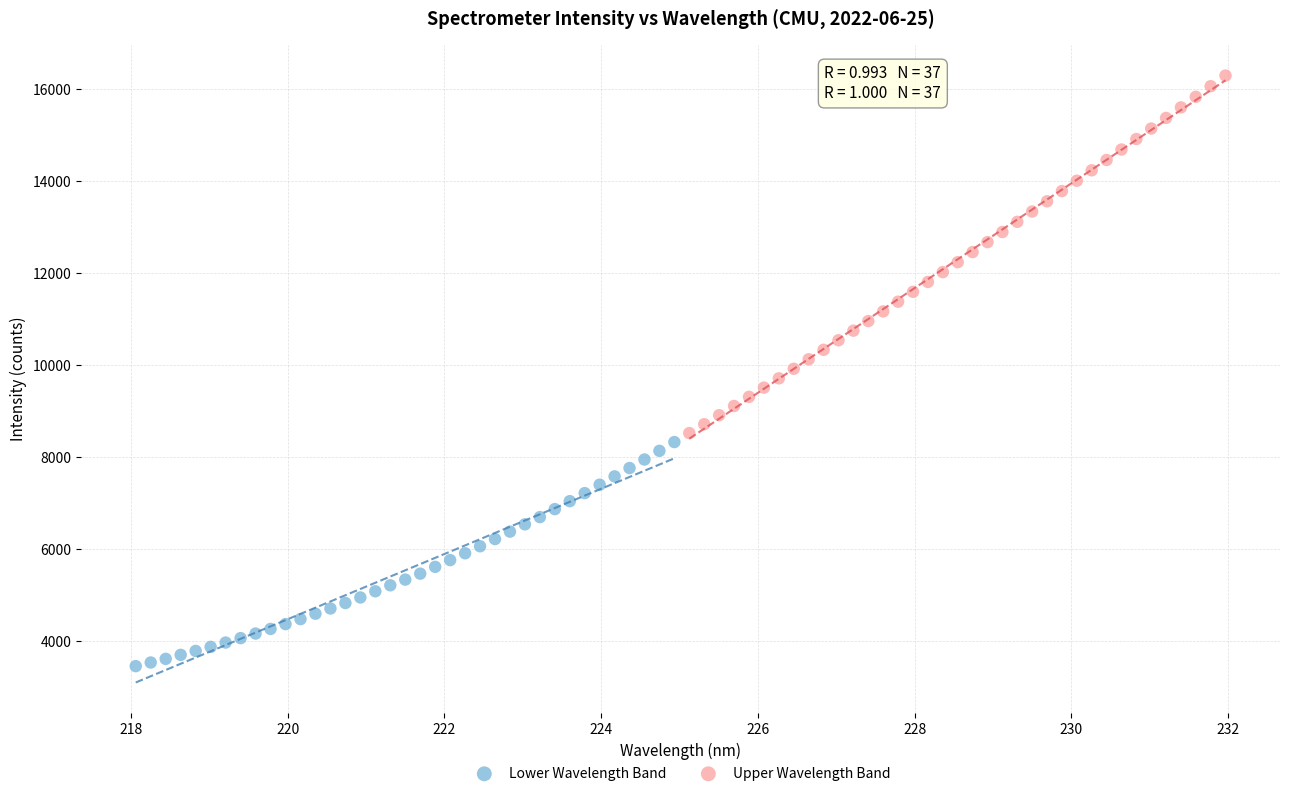

Which series has the widest spread of Y values?

Upper Wavelength Band